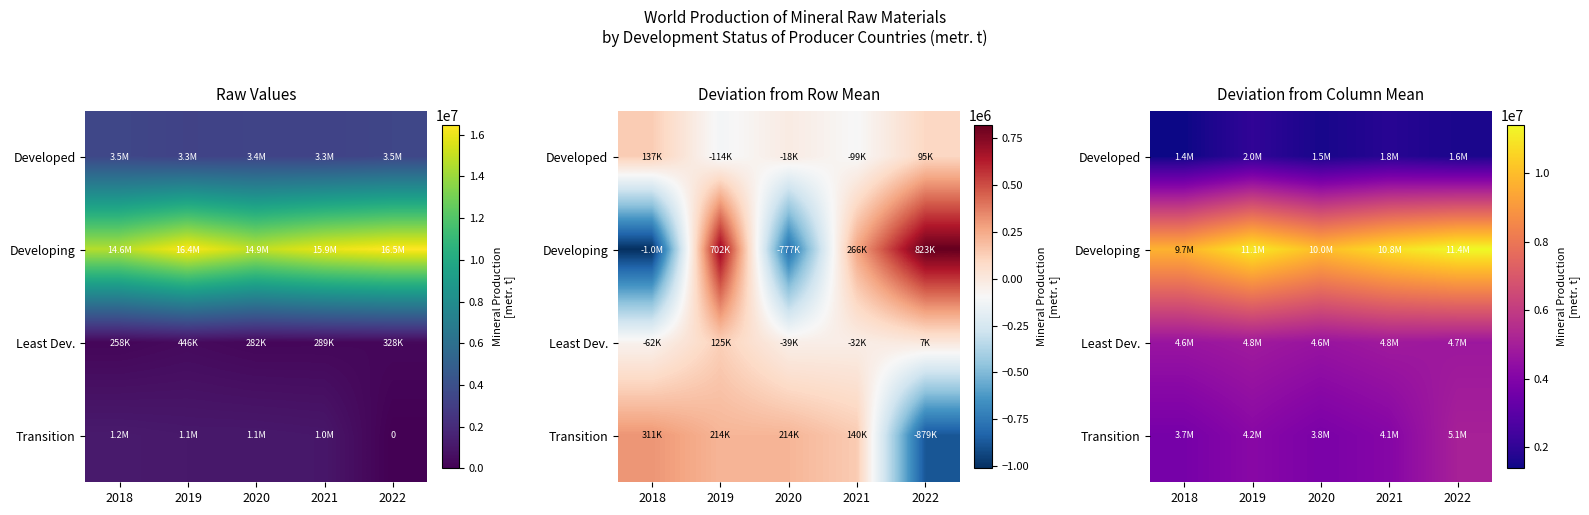

Which has a higher value, 2019 or 2022?

2019